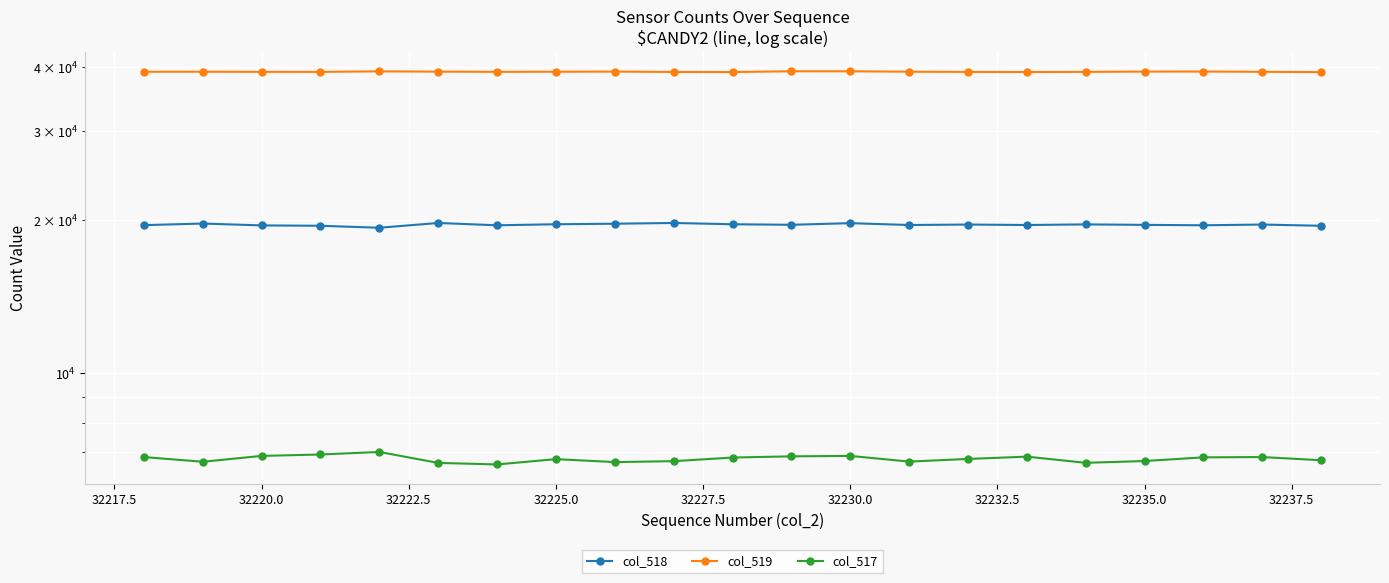

True or false: col_518 and col_517 intersect in this chart.

False